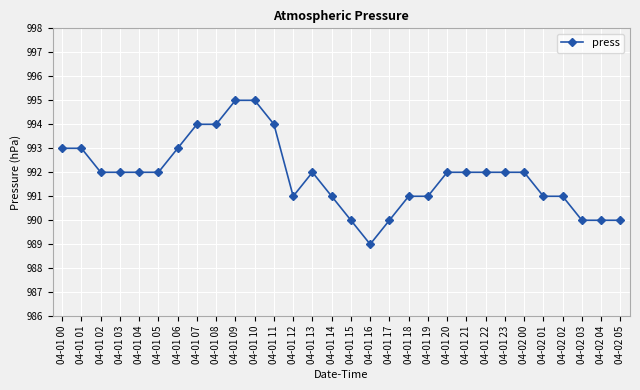

True or false: the data shows 1433 at 04-01 06.

False